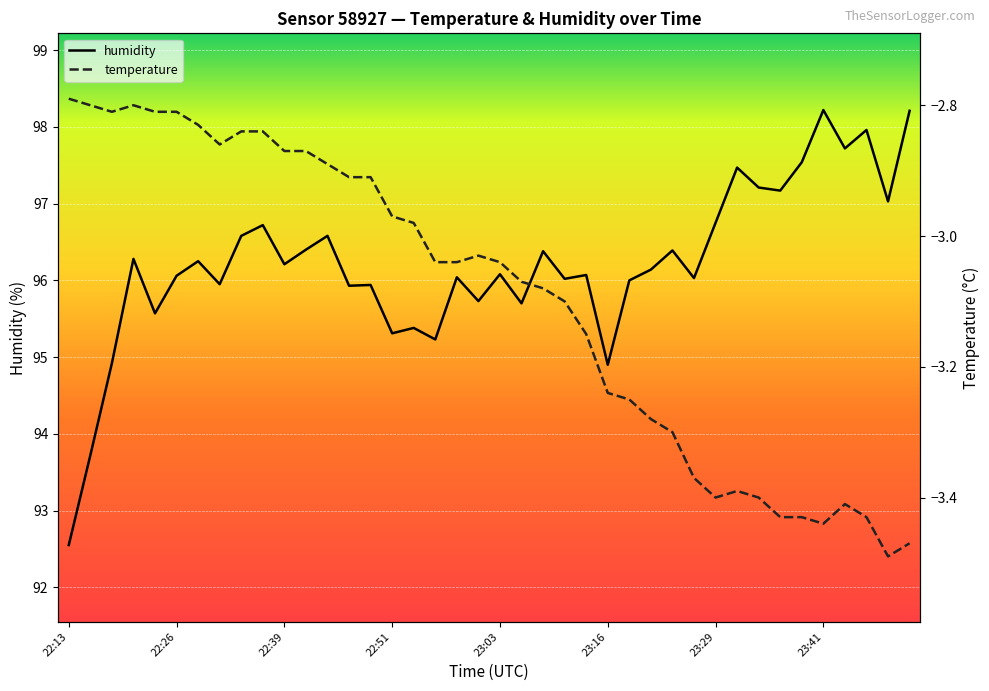

How many interior local peaks does the humidity series have?

14